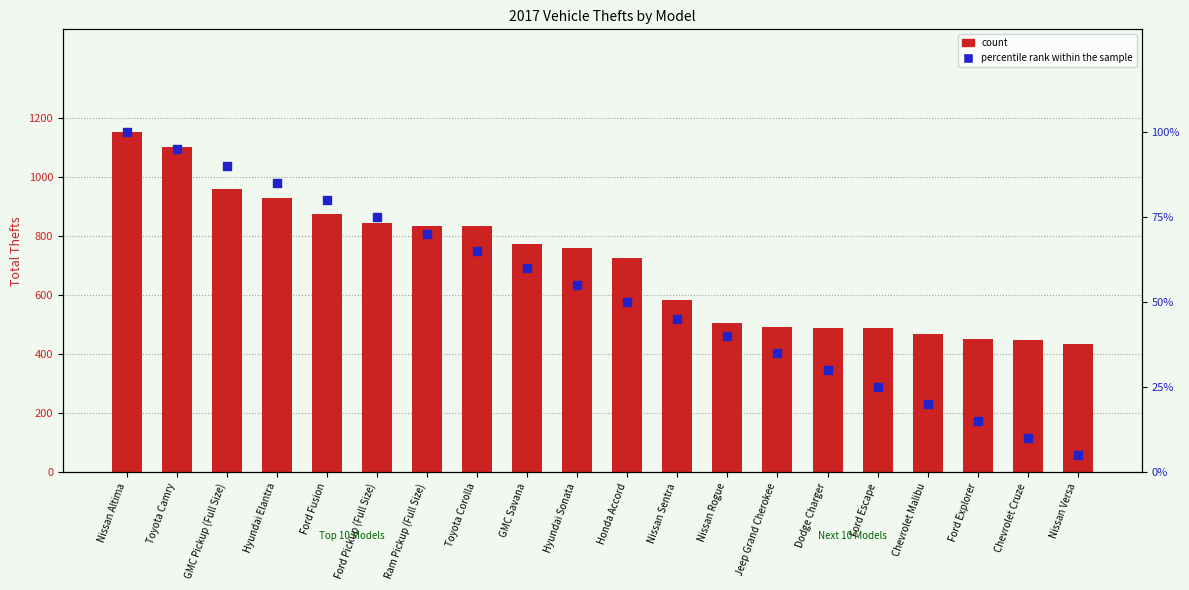

Which series has the widest spread of Y values?

count